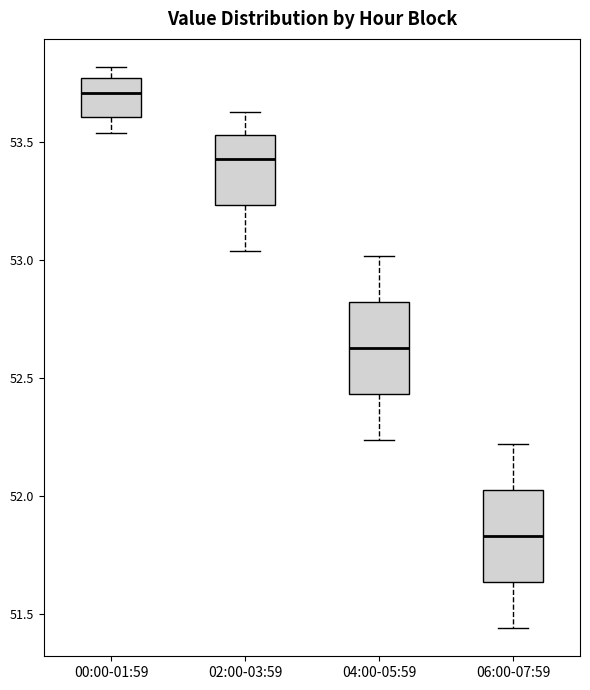

Where is the lower edge of the box for 06:00-07:59 on the y-axis? The values are not printed on the chart, so give them approximately, as read against the axis.

51.65